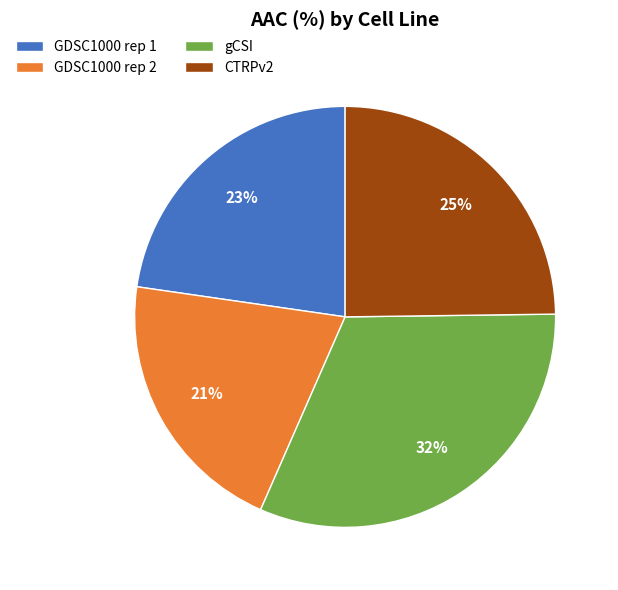

True or false: CTRPv2 accounts for 25% of the total.

True